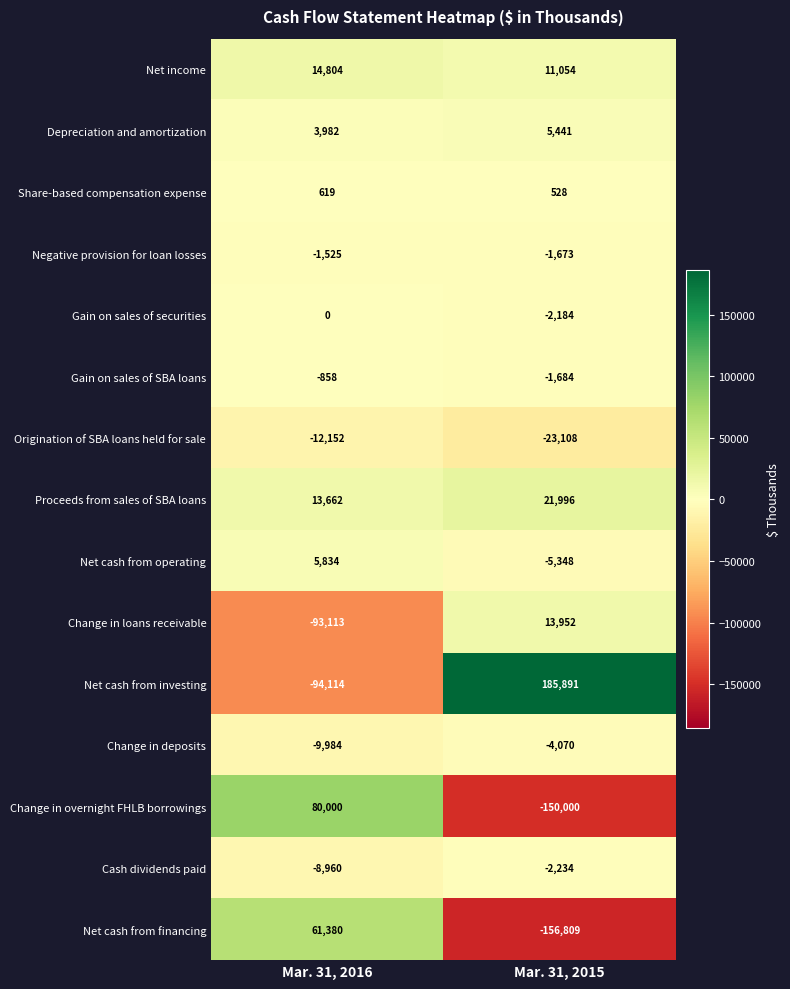

Is it true that Gain on sales of SBA loans equals -858 at Mar. 31, 2016?

True